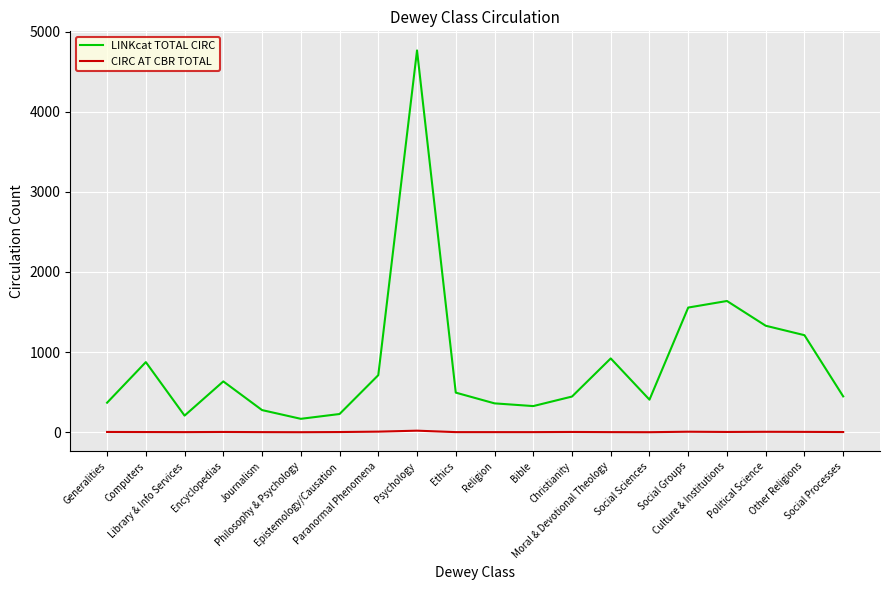

Rank the series by their maximum value, from highest to lowest.

LINKcat TOTAL CIRC, CIRC AT CBR TOTAL